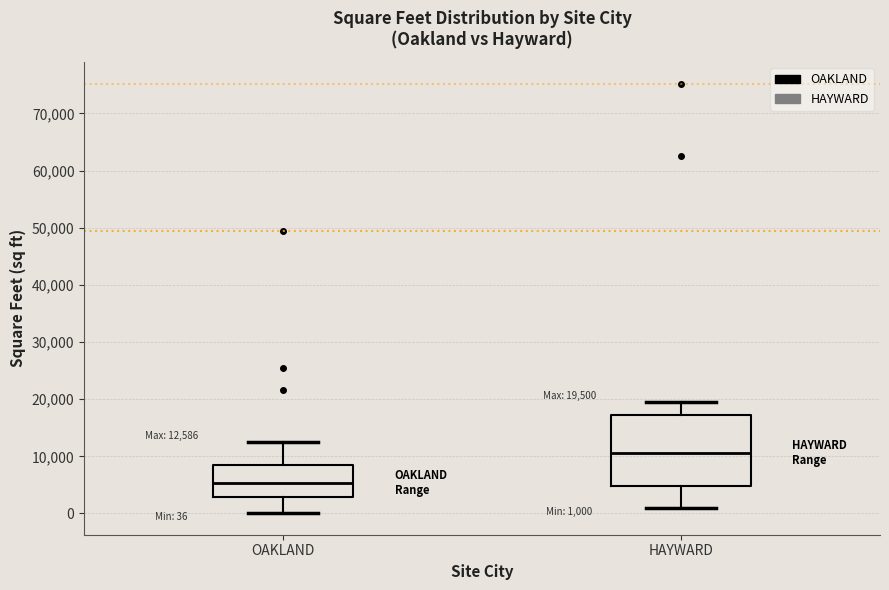

Which box has the highest median line?

HAYWARD